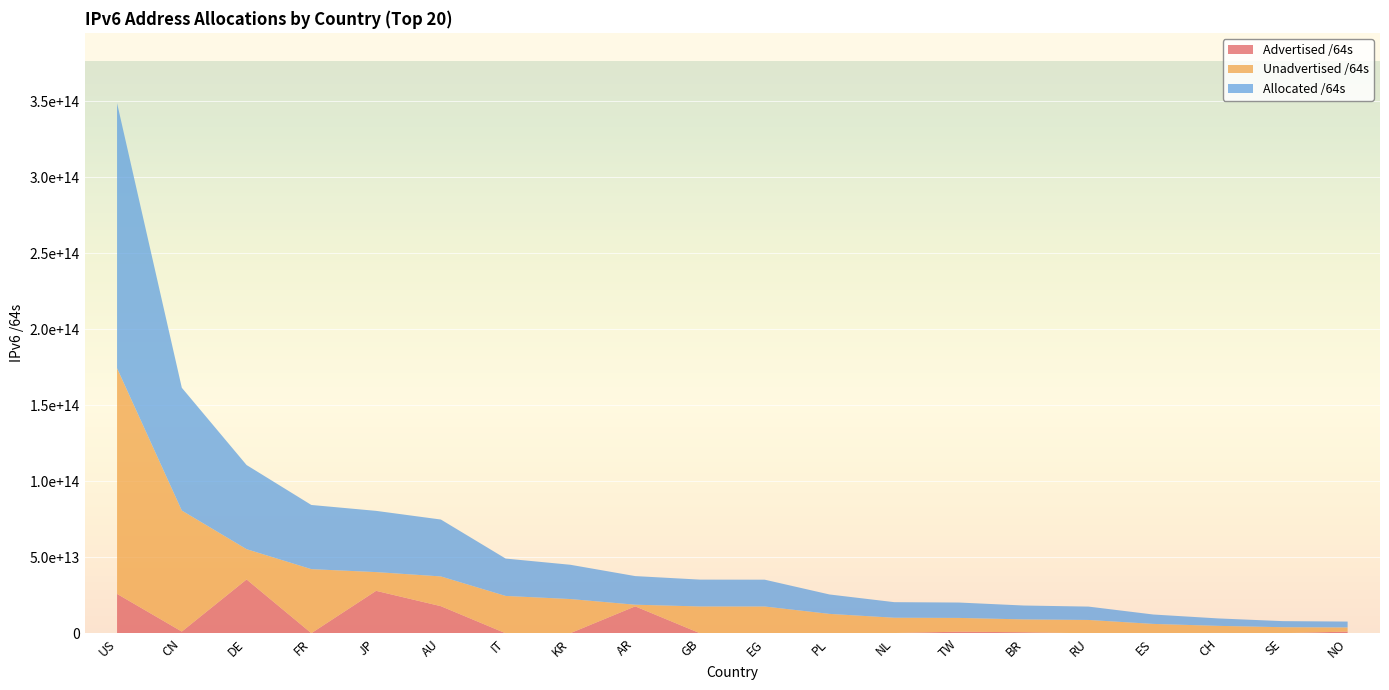

Reading right to left, what are all the values shown in this chart?

Advertised /64s: NO=1142461300736	SE=77309411328	CH=249108168704	ES=12884901888	RU=4295360512	BR=692634451968	TW=1079647404032	NL=188978823168	PL=22011707392	EG=8589934592	GB=51539738624	AR=17729627947008	KR=107643142144	IT=21474902016	AU=17845088616448	JP=27927505338368	FR=78383153152	DE=35416300388352	CN=1139844055040	US=25926723698688
Unadvertised /64s: NO=2718735532032	SE=3925616099328	CH=4647161233408	ES=6167574151168	RU=8778922786816	BR=8443338358784	TW=9035000840192	NL=10050239528960	PL=12746933534720	EG=17622250881024	GB=17600784171008	AR=1082412498944	KR=22423755685889	IT=24550033588224	AU=19559833862144	JP=12325474664449	FR=42115649110016	DE=19907191111680	CN=79588362944512	US=148385948958720
Allocated /64s: NO=3861196832768	SE=4002925510656	CH=4896269402112	ES=6180459053056	RU=8783218147328	BR=9135972810752	TW=10114648244224	NL=10239218352128	PL=12768945242112	EG=17630840815616	GB=17652323909632	AR=18812040445952	KR=22531398828033	IT=24571508490240	AU=37404922478592	JP=40252980002817	FR=42194032263168	DE=55323491500032	CN=80728206999552	US=174312672657408